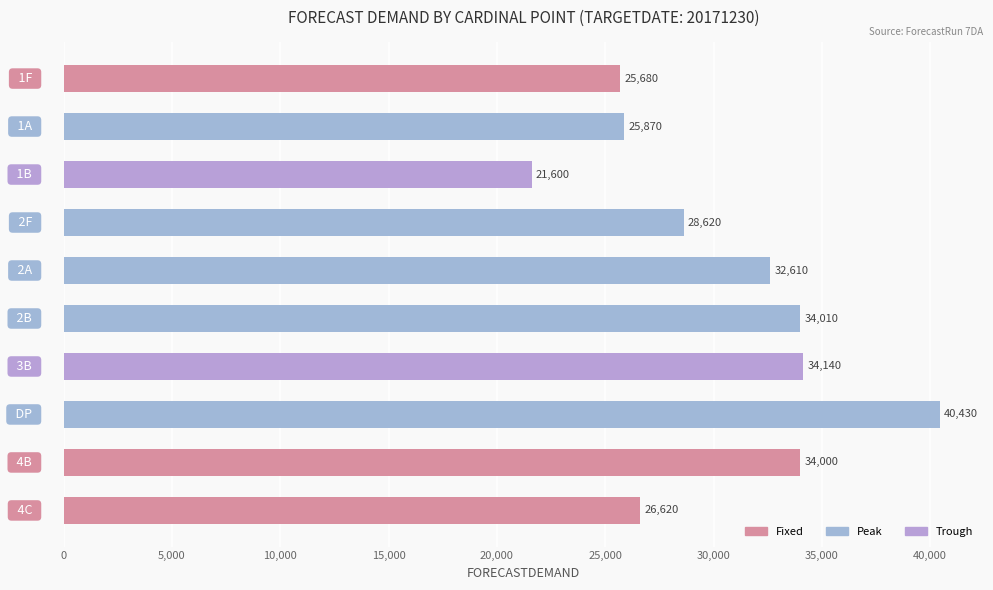

What is the value of the 5th bar from the top?

32610